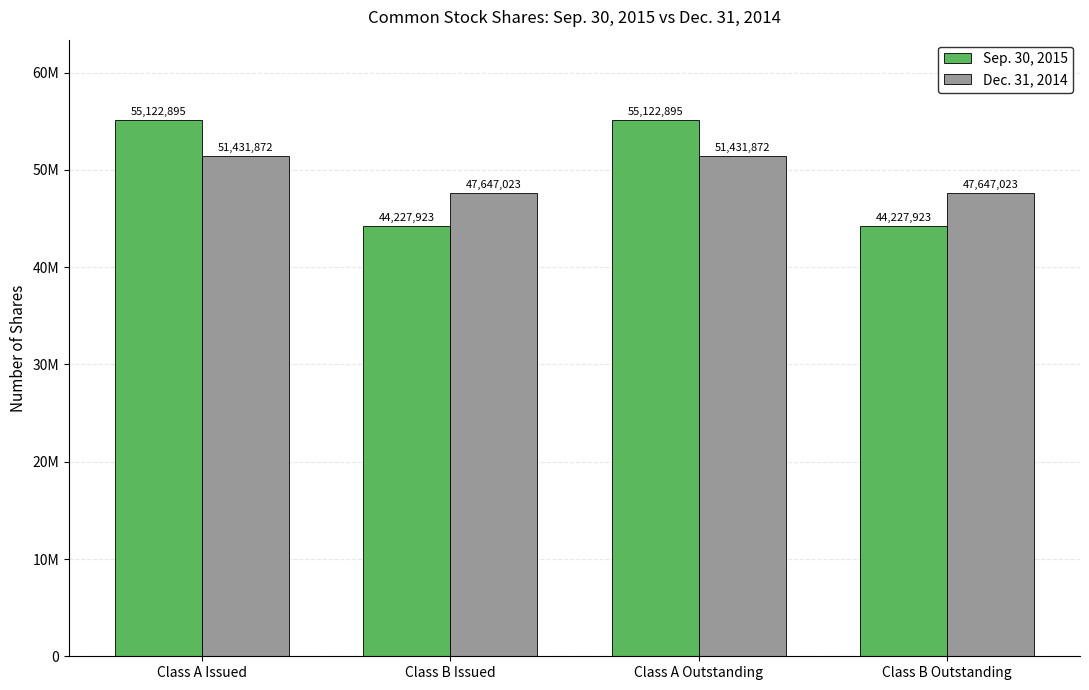

Does the chart contain any negative values?

No